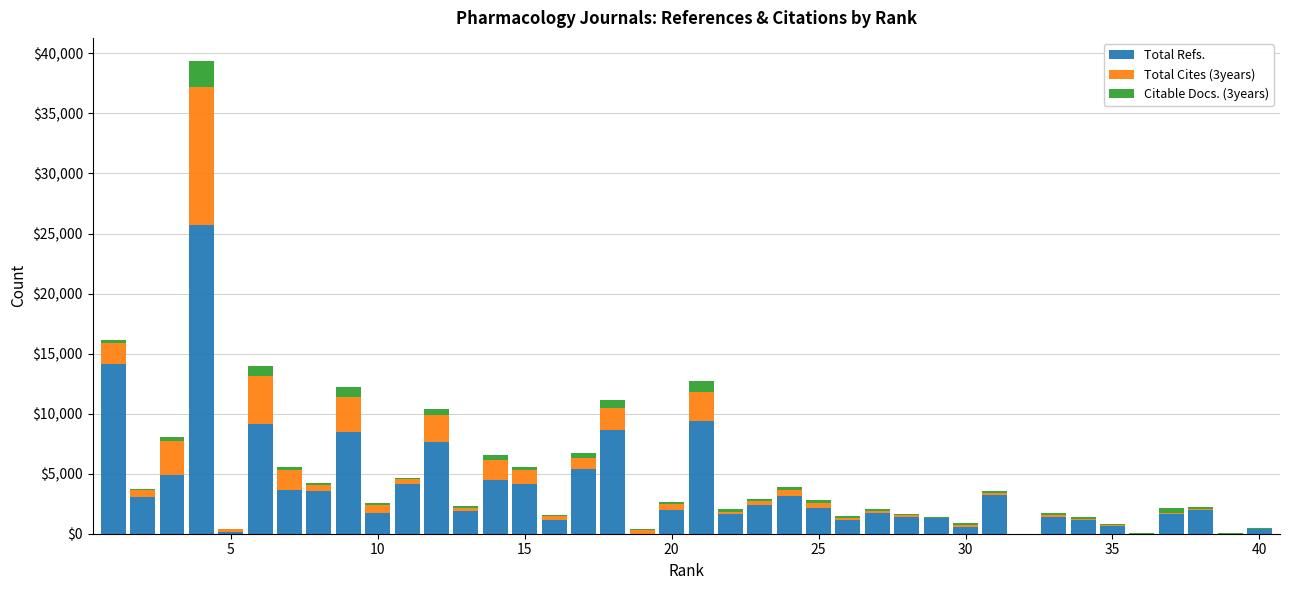

At how many categories does at least one series exceed 8868?

4